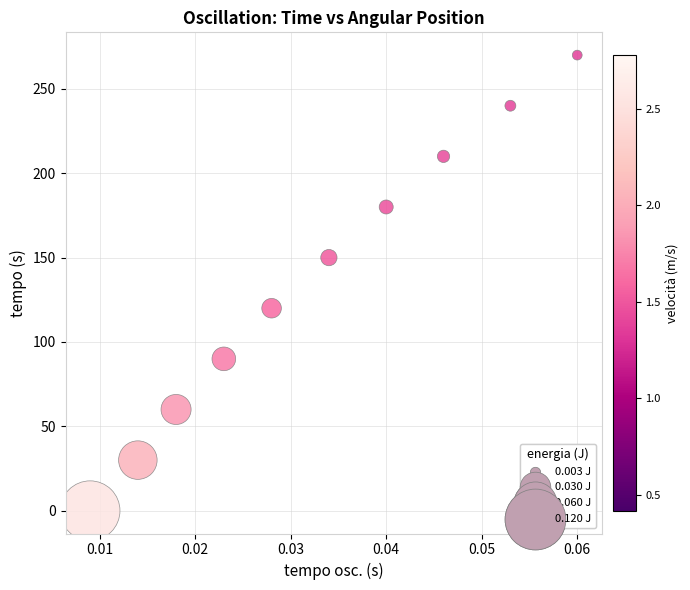

What is the average Y value?

135